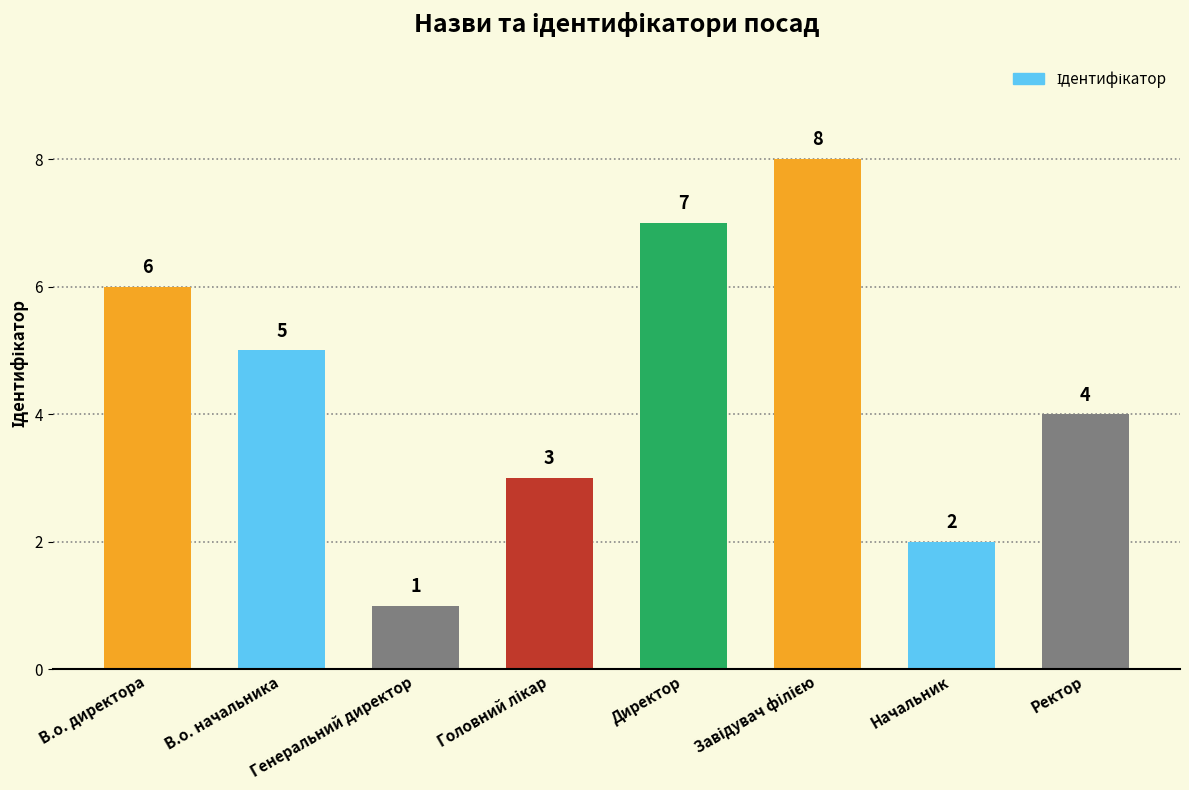

What position from the left is Генеральний директор?

3